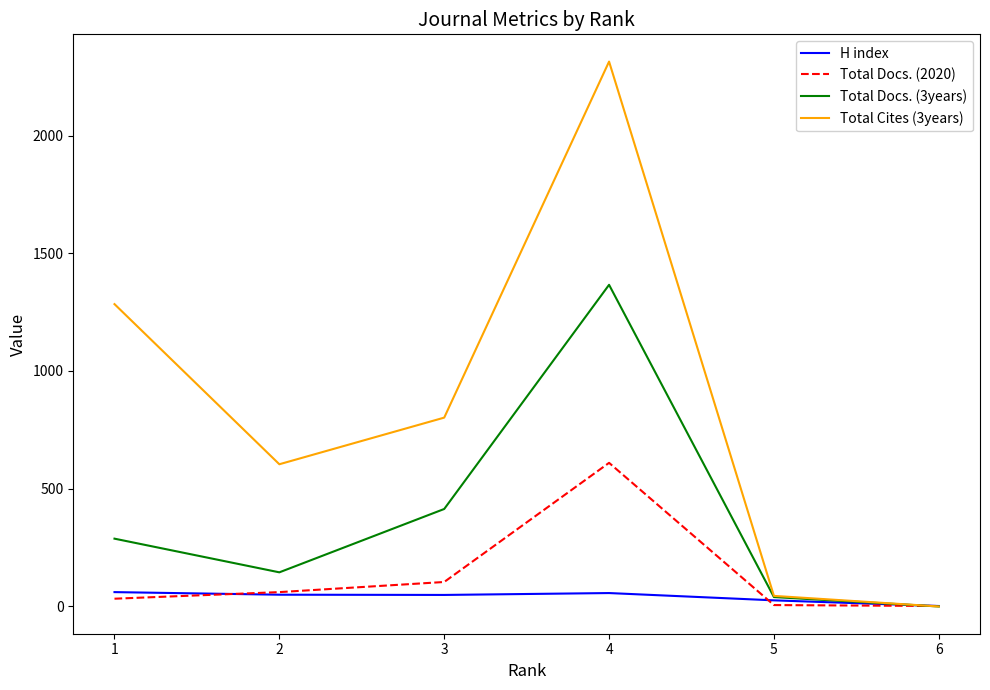

The value of Total Docs. (2020) at 2 is 61. True or false?

True